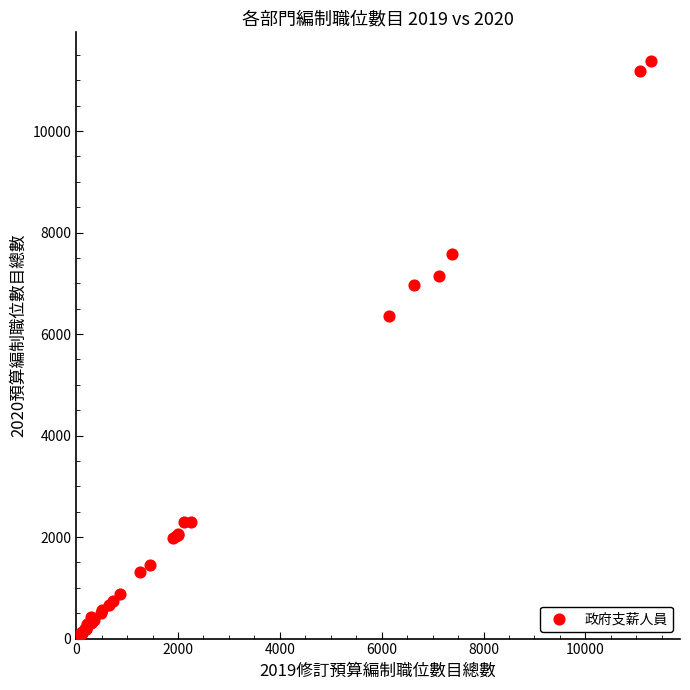

What Y value in the scatter plot is closest to 5717?

6352